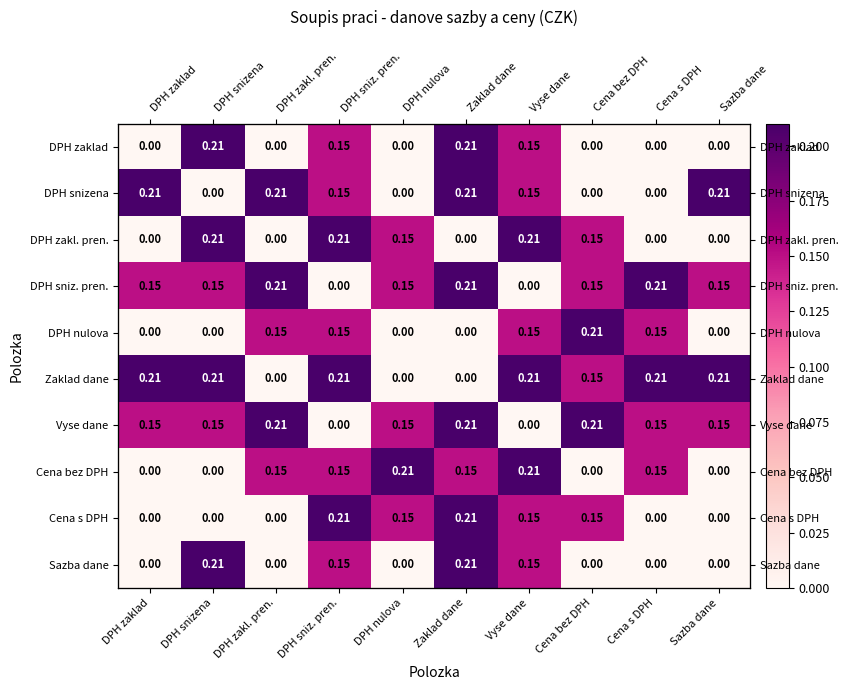

Which series has the largest total across all categories?

Zaklad dane